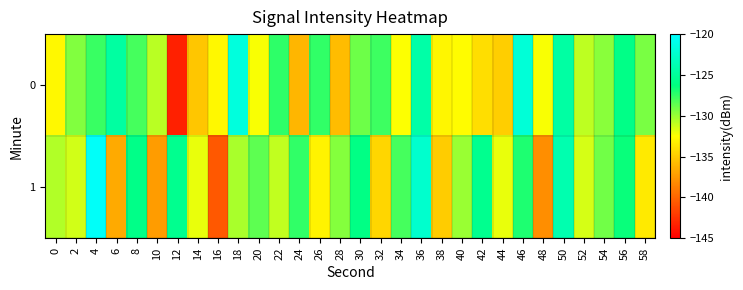

List the series in order of their overall mean, highest first.

1, 0